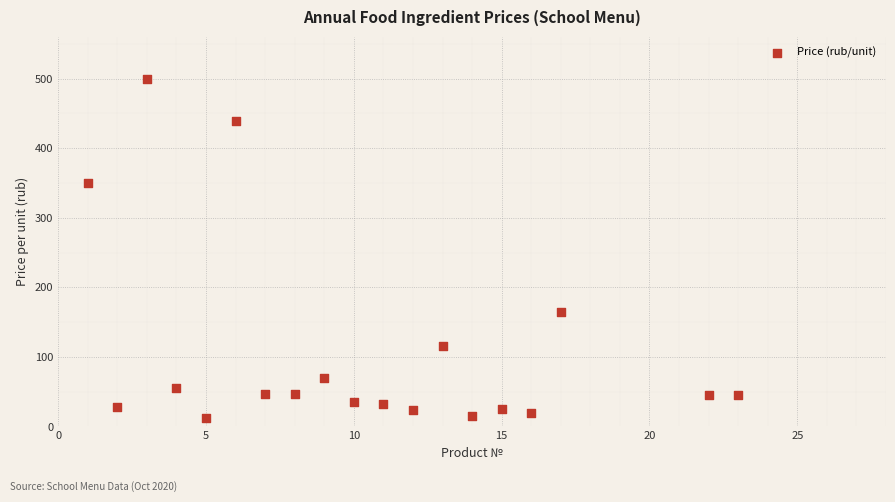

What is the range of X values (max minus min)?

22.0